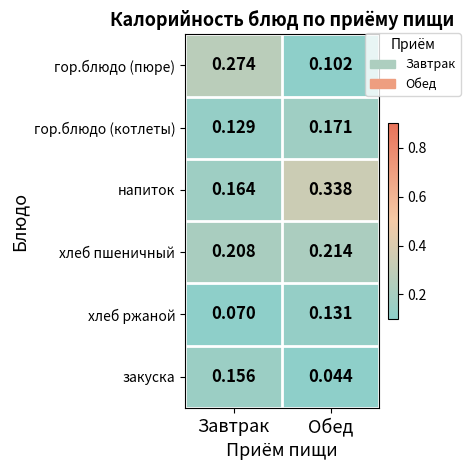

Rank the series by their maximum value, from highest to lowest.

напиток, гор.блюдо (пюре), хлеб пшеничный, гор.блюдо (котлеты), закуска, хлеб ржаной